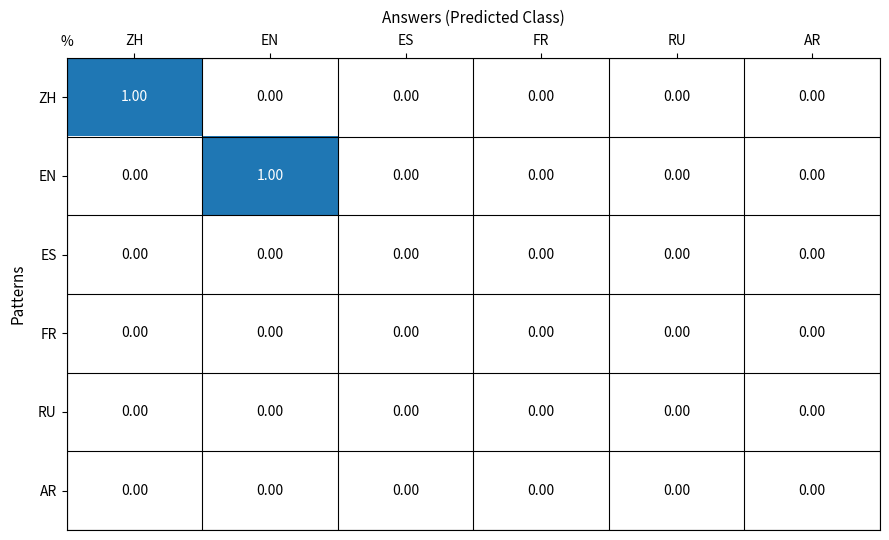

Reading left to right, what are all the values shown in this chart?

ZH: ZH=1	EN=0	ES=0	FR=0	RU=0	AR=0
EN: ZH=0	EN=1	ES=0	FR=0	RU=0	AR=0
ES: ZH=0	EN=0	ES=0	FR=0	RU=0	AR=0
FR: ZH=0	EN=0	ES=0	FR=0	RU=0	AR=0
RU: ZH=0	EN=0	ES=0	FR=0	RU=0	AR=0
AR: ZH=0	EN=0	ES=0	FR=0	RU=0	AR=0